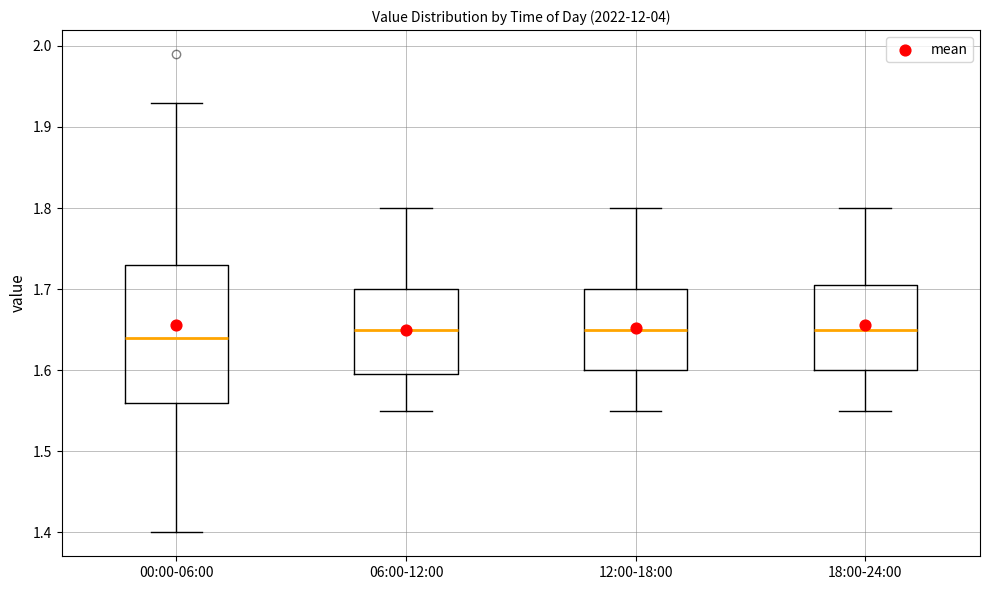

Reading left to right, read every box against the y-axis: the position of its median line, the range the box covers, and the ends of its whiskers. The values are not printed on the chart, so give them approximately, as read against the axis.

00:00-06:00: median 1.64, box 1.56 to 1.73, whiskers 1.40 to 1.93
06:00-12:00: median 1.65, box 1.60 to 1.70, whiskers 1.55 to 1.80
12:00-18:00: median 1.65, box 1.60 to 1.70, whiskers 1.55 to 1.80
18:00-24:00: median 1.65, box 1.60 to 1.71, whiskers 1.55 to 1.80